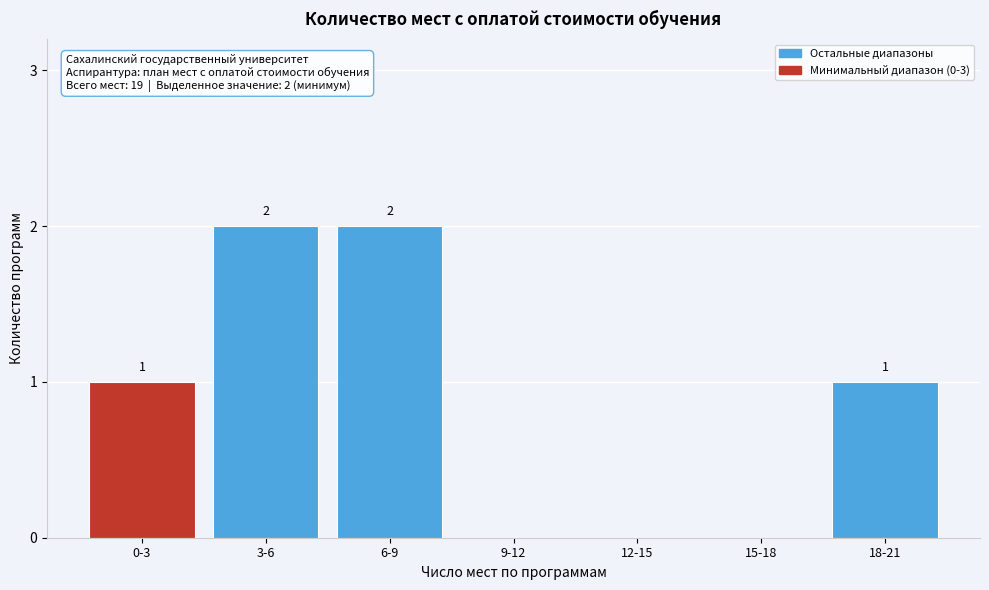

Reading left to right, what are all the values shown in this chart?

0-3=1	3-6=2	6-9=2	9-12=0	12-15=0	15-18=0	18-21=1